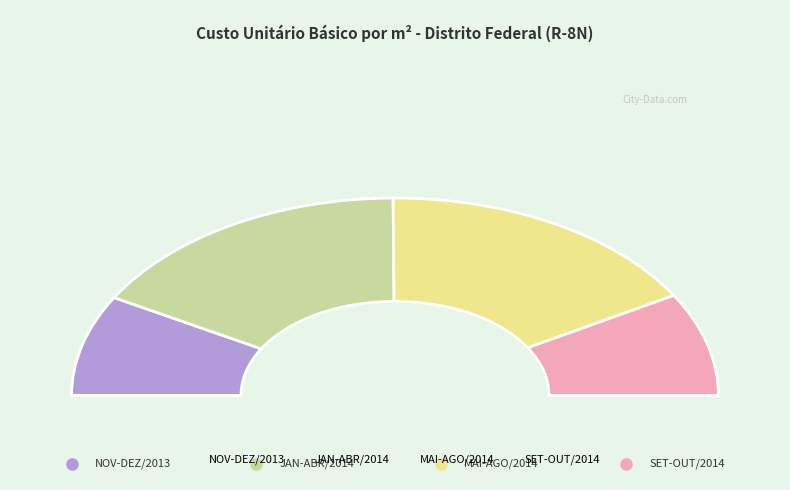

Does DEZ/2013 account for over 50% of the chart?

No